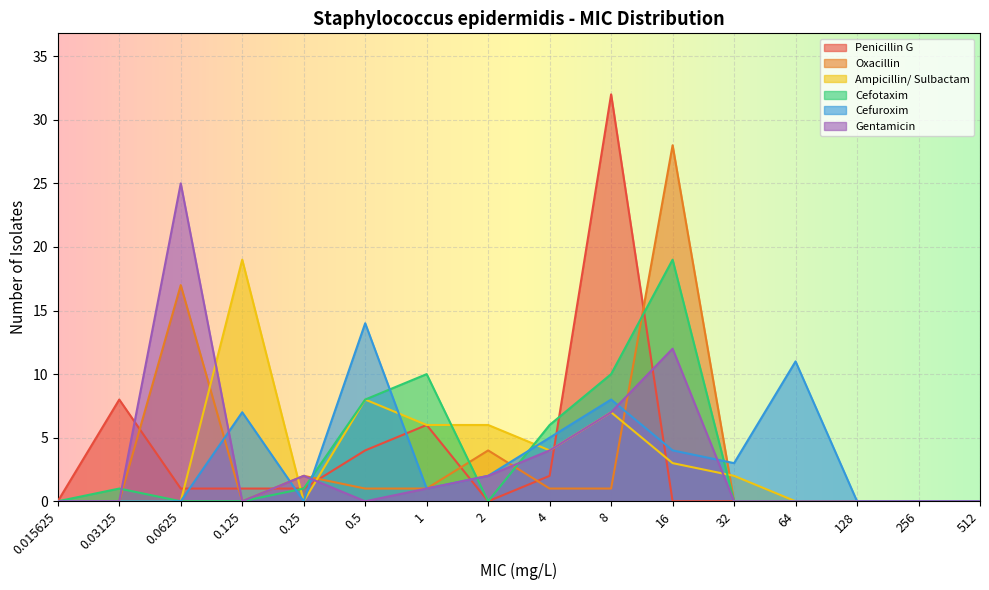

Where do Cefotaxim and Cefuroxim first cross each other?

0.125 and 0.25